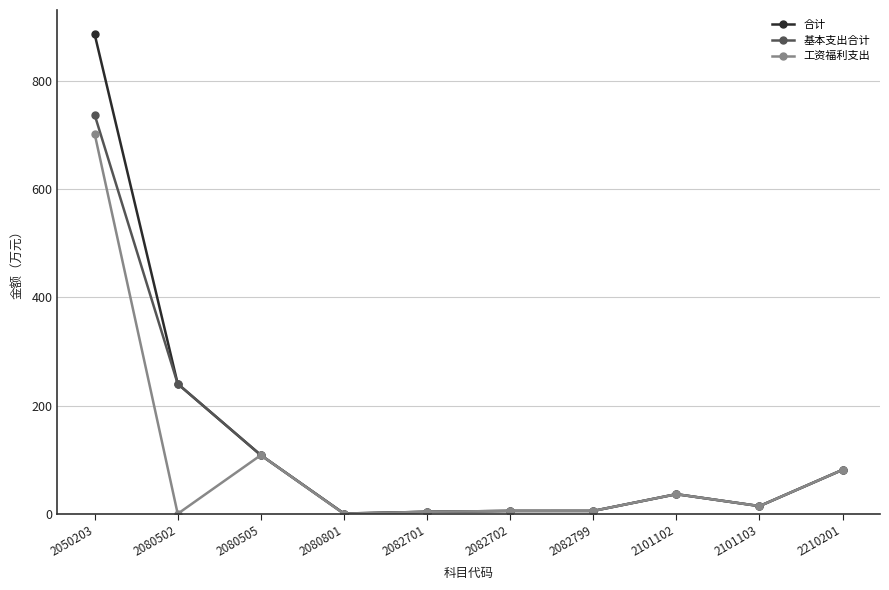

Does the chart display data point markers on the line(s)?

Yes